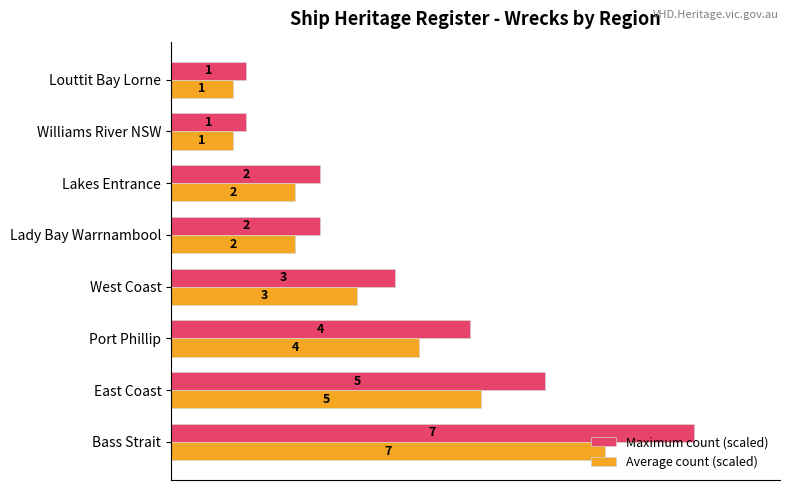

What are all the series names shown in the legend?

Maximum count (scaled), Average count (scaled)